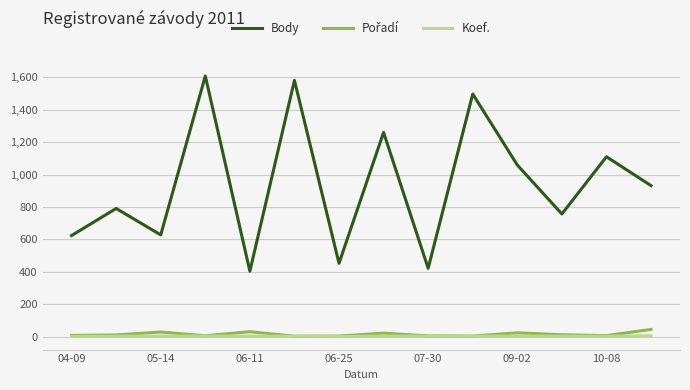

How many lines are shown in the chart?

3